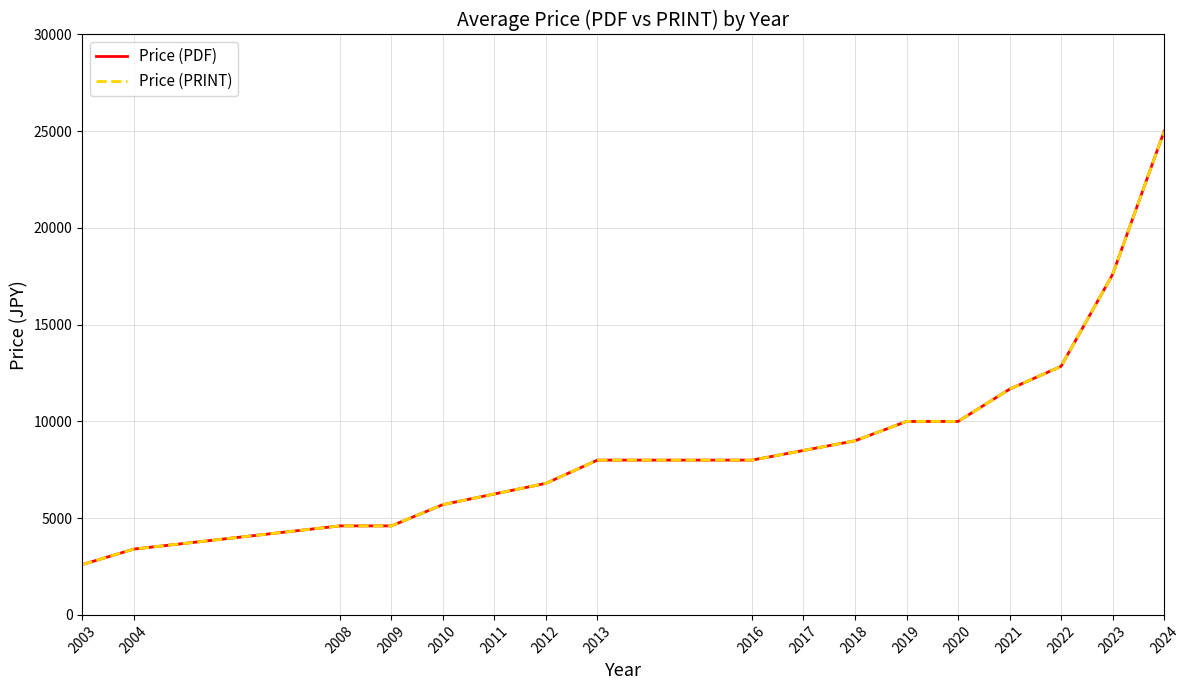

Is it true that Price (PDF) equals 6250 at 2011?

True